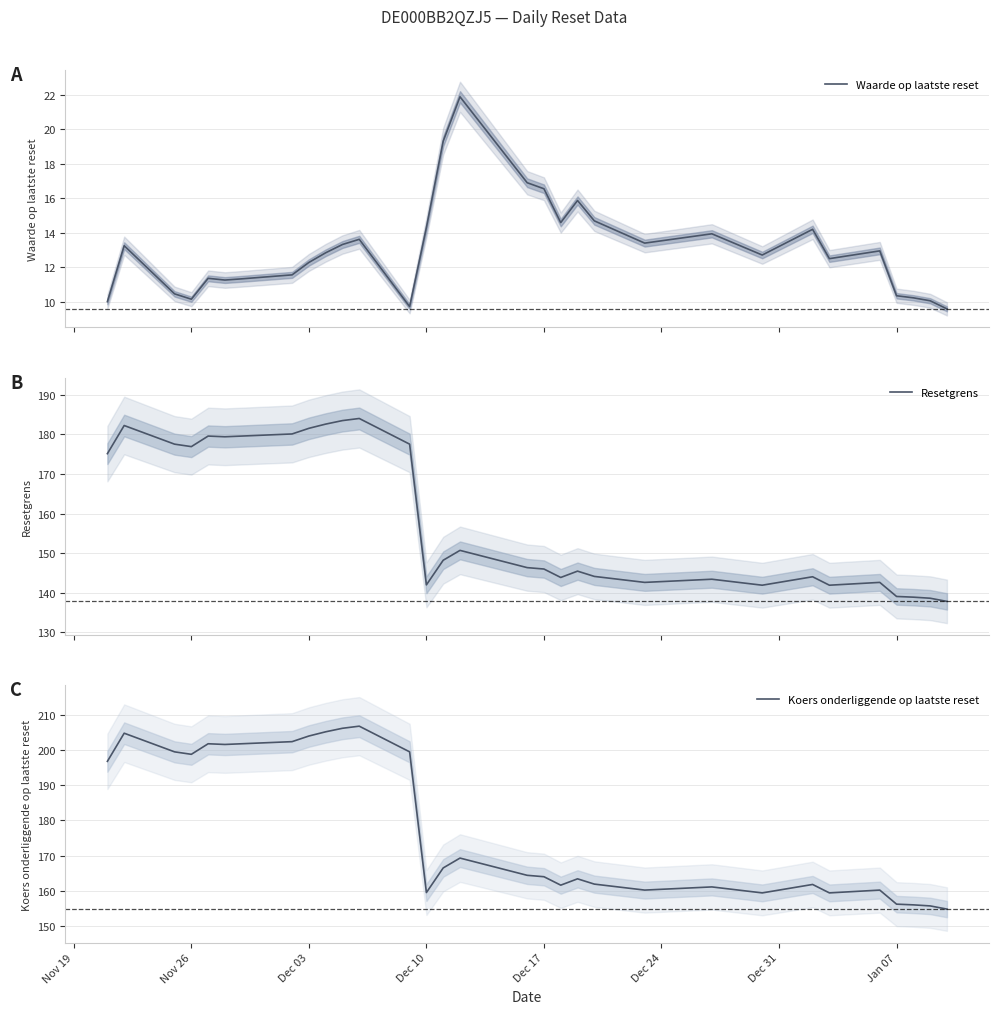

What is the maximum value for Resetgrens?

184.1